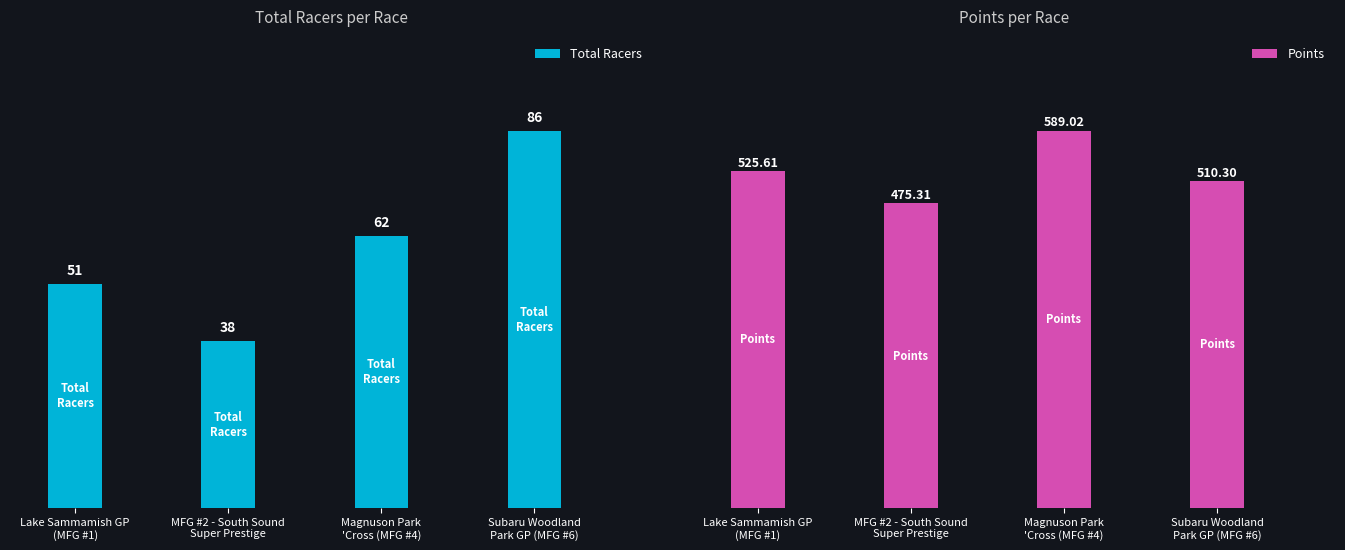

What is the spread (max minus min) of values at MFG #2 - South Sound
Super Prestige?

437.3